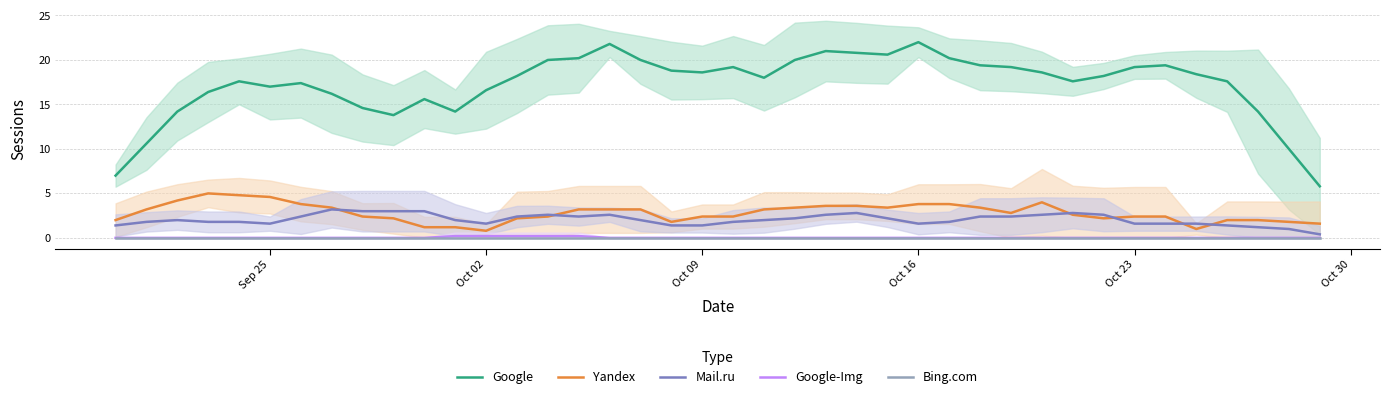

How many values in the Mail.ru series exceed 2?

19